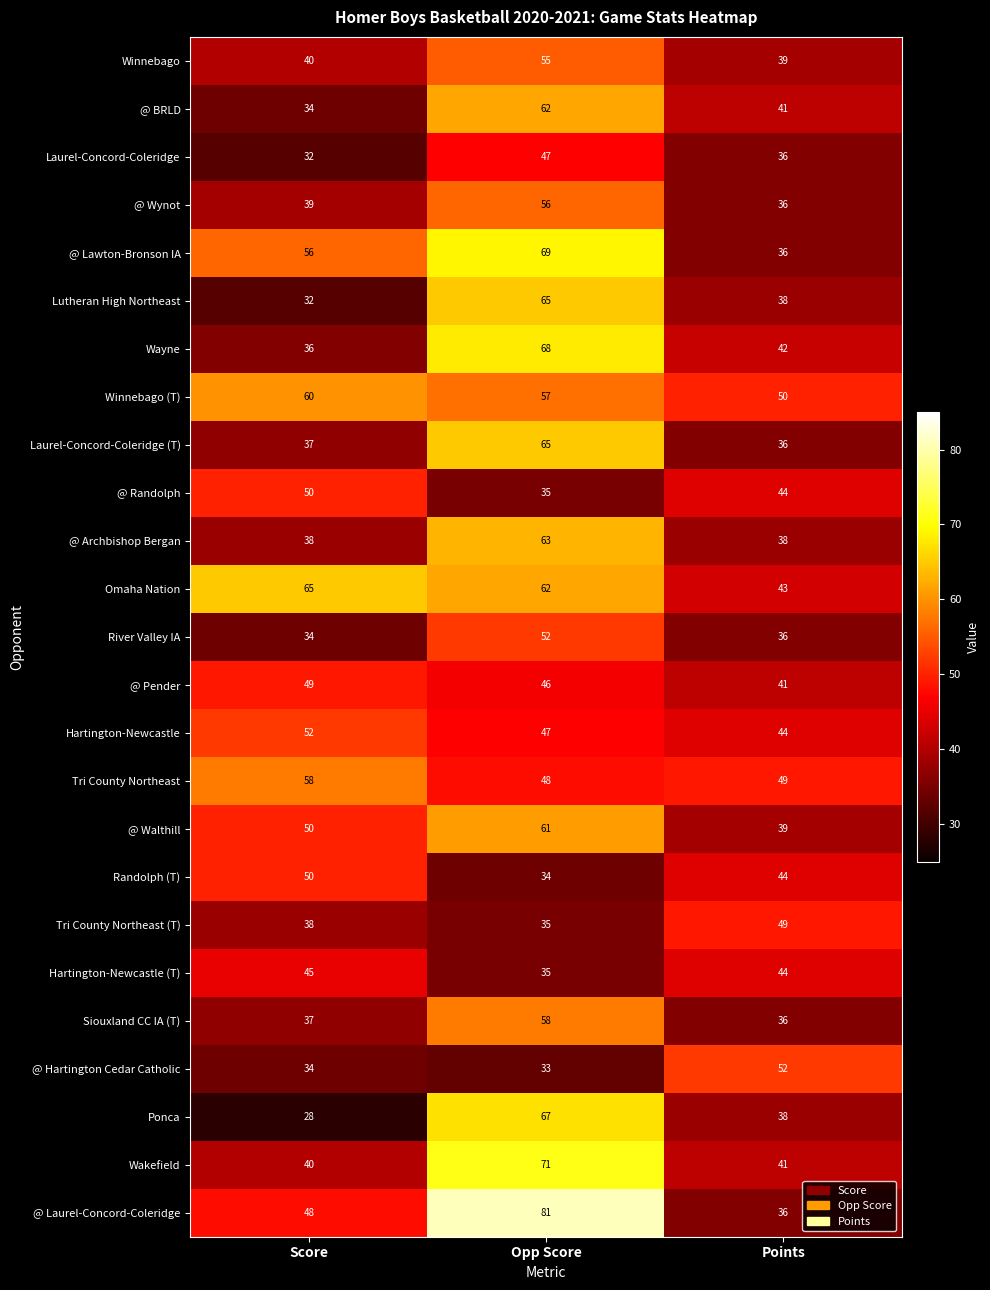

The value of Laurel-Concord-Coleridge at Opp Score is 47. True or false?

True